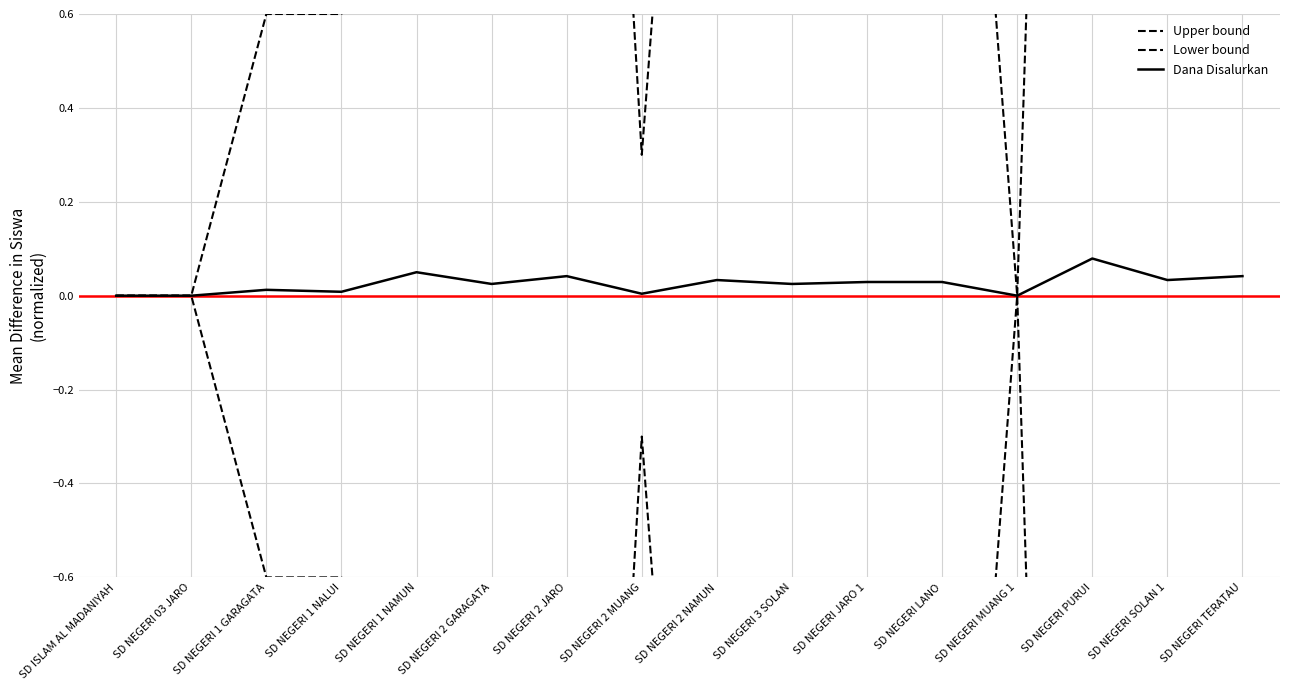

What is the difference between the highest and lowest values at SD NEGERI 3 SOLAN?

3.6